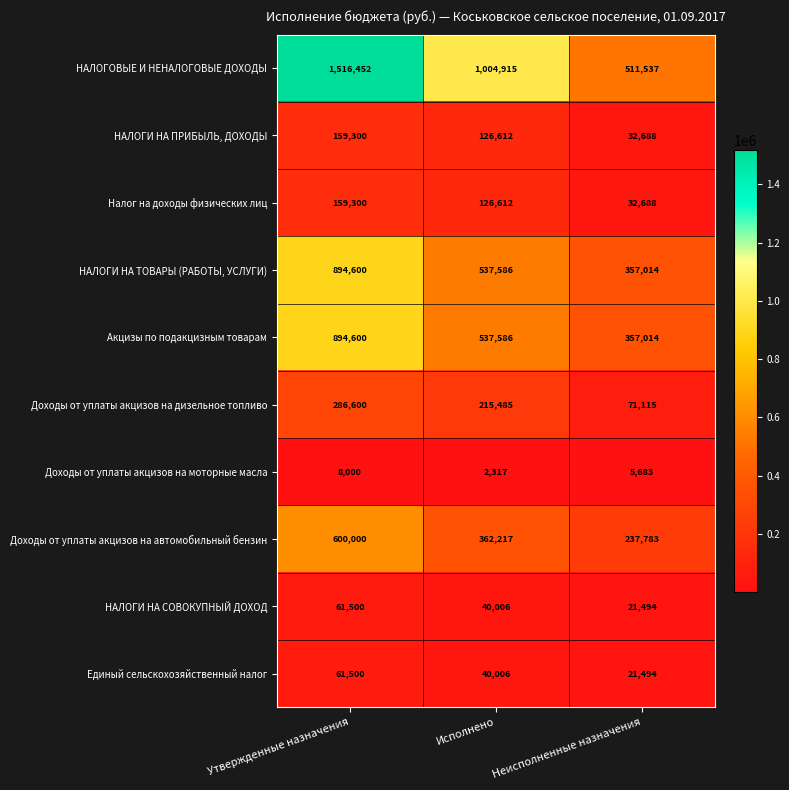

Reading left to right, transcribe all the data shown in this chart.

НАЛОГОВЫЕ И НЕНАЛОГОВЫЕ ДОХОДЫ: Утвержденные назначения=1516452	Исполнено=1004915	Неисполненные назначения=511537
НАЛОГИ НА ПРИБЫЛЬ, ДОХОДЫ: Утвержденные назначения=159300	Исполнено=126612	Неисполненные назначения=32688
Налог на доходы физических лиц: Утвержденные назначения=159300	Исполнено=126612	Неисполненные назначения=32688
НАЛОГИ НА ТОВАРЫ (РАБОТЫ, УСЛУГИ): Утвержденные назначения=894600	Исполнено=537586	Неисполненные назначения=357014
Акцизы по подакцизным товарам: Утвержденные назначения=894600	Исполнено=537586	Неисполненные назначения=357014
Доходы от уплаты акцизов на дизельное топливо: Утвержденные назначения=286600	Исполнено=215485	Неисполненные назначения=71115
Доходы от уплаты акцизов на моторные масла: Утвержденные назначения=8000	Исполнено=2317	Неисполненные назначения=5683
Доходы от уплаты акцизов на автомобильный бензин: Утвержденные назначения=600000	Исполнено=362217	Неисполненные назначения=237783
НАЛОГИ НА СОВОКУПНЫЙ ДОХОД: Утвержденные назначения=61500	Исполнено=40006	Неисполненные назначения=21494
Единый сельскохозяйственный налог: Утвержденные назначения=61500	Исполнено=40006	Неисполненные назначения=21494